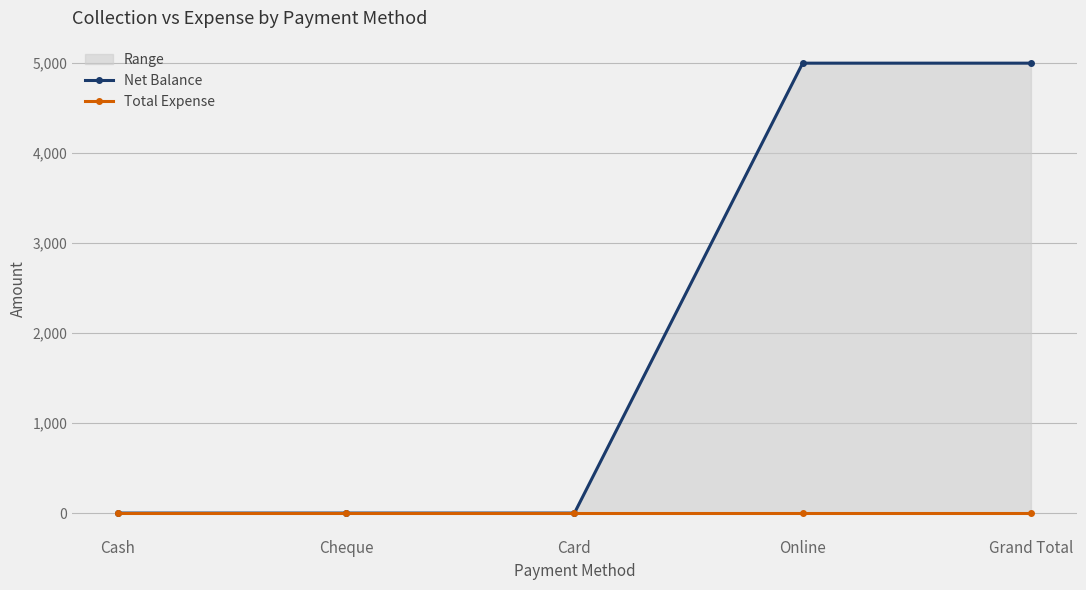

What is the label of the 2nd point from the right?

Online